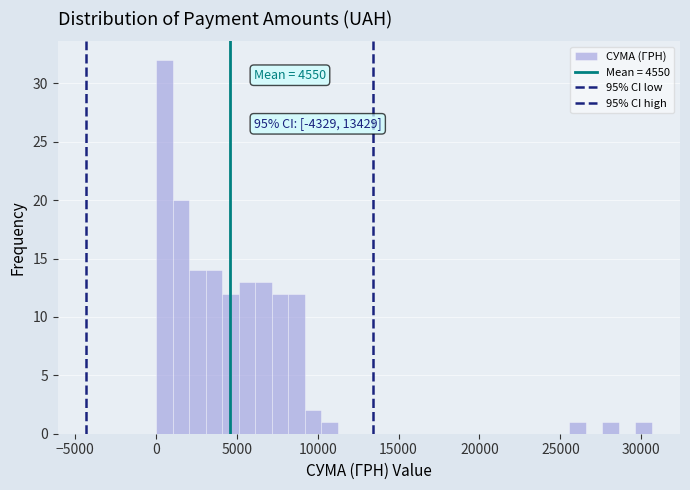

Read against the x-axis, roughly where is the centre of the tallest bar?

500